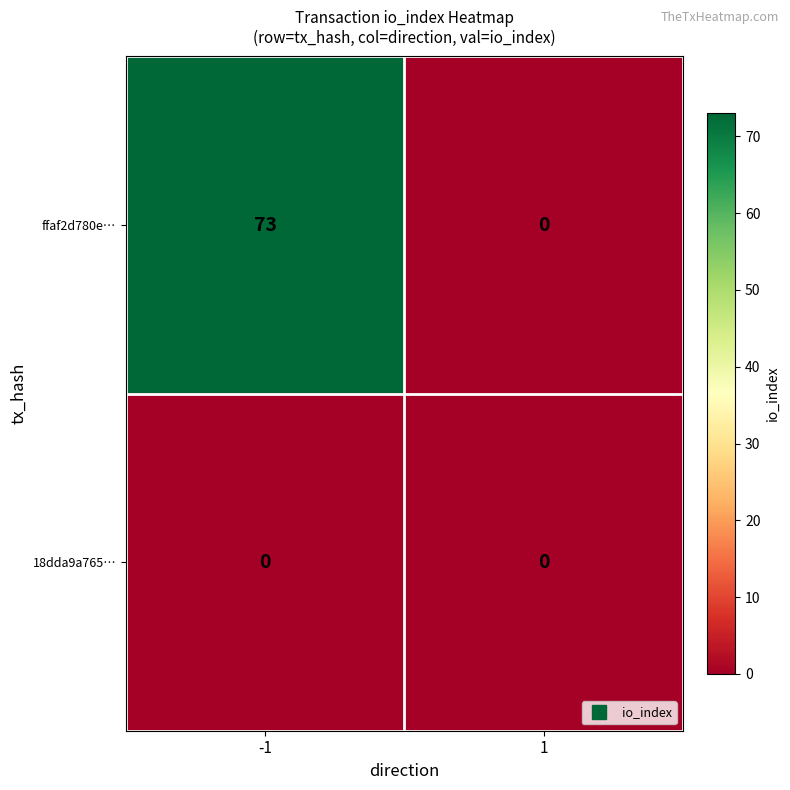

At how many categories does at least one series exceed 39?

1